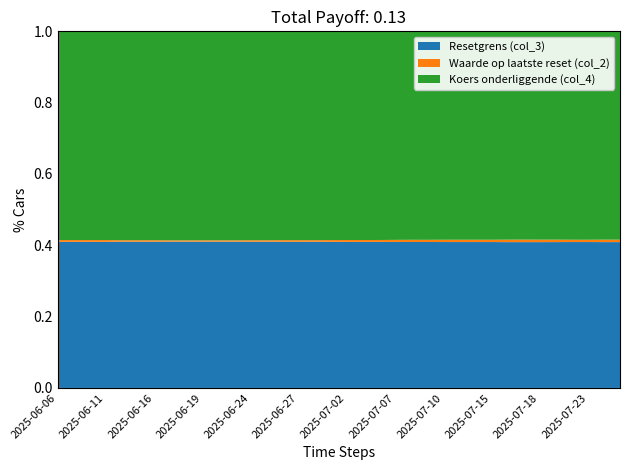

Reading left to right, list all the values displayed in this chart.

Resetgrens (col_3): 6.5	6.6	6.6	6.5	6.1	5.8	5.8	5.6	5.6	5.4	5.5	5.4	5.9	6.0	6.3	6.4	6.5	6.7	7.0	6.9	7.0	7.1	7.3	7.4	7.7	7.7	7.7	7.7	7.8	7.8	7.8	7.9	7.7	7.7	7.8	7.9
Koers onderliggende (col_4): 9.2	9.4	9.4	9.3	8.7	8.2	8.3	8.1	8.0	7.7	7.9	7.8	8.5	8.6	9.0	9.1	9.3	9.6	10.0	9.9	10.0	10.1	10.5	10.6	11.1	11.0	11.0	11.0	11.1	11.1	11.2	11.2	11.0	11.1	11.2	11.3
Waarde op laatste reset (col_2): 0.1	0.1	0.1	0.1	0.1	0.1	0.1	0.1	0.1	0.1	0.1	0.1	0.1	0.1	0.1	0.1	0.1	0.1	0.1	0.1	0.1	0.1	0.1	0.1	0.1	0.1	0.1	0.1	0.1	0.1	0.1	0.1	0.1	0.1	0.1	0.1